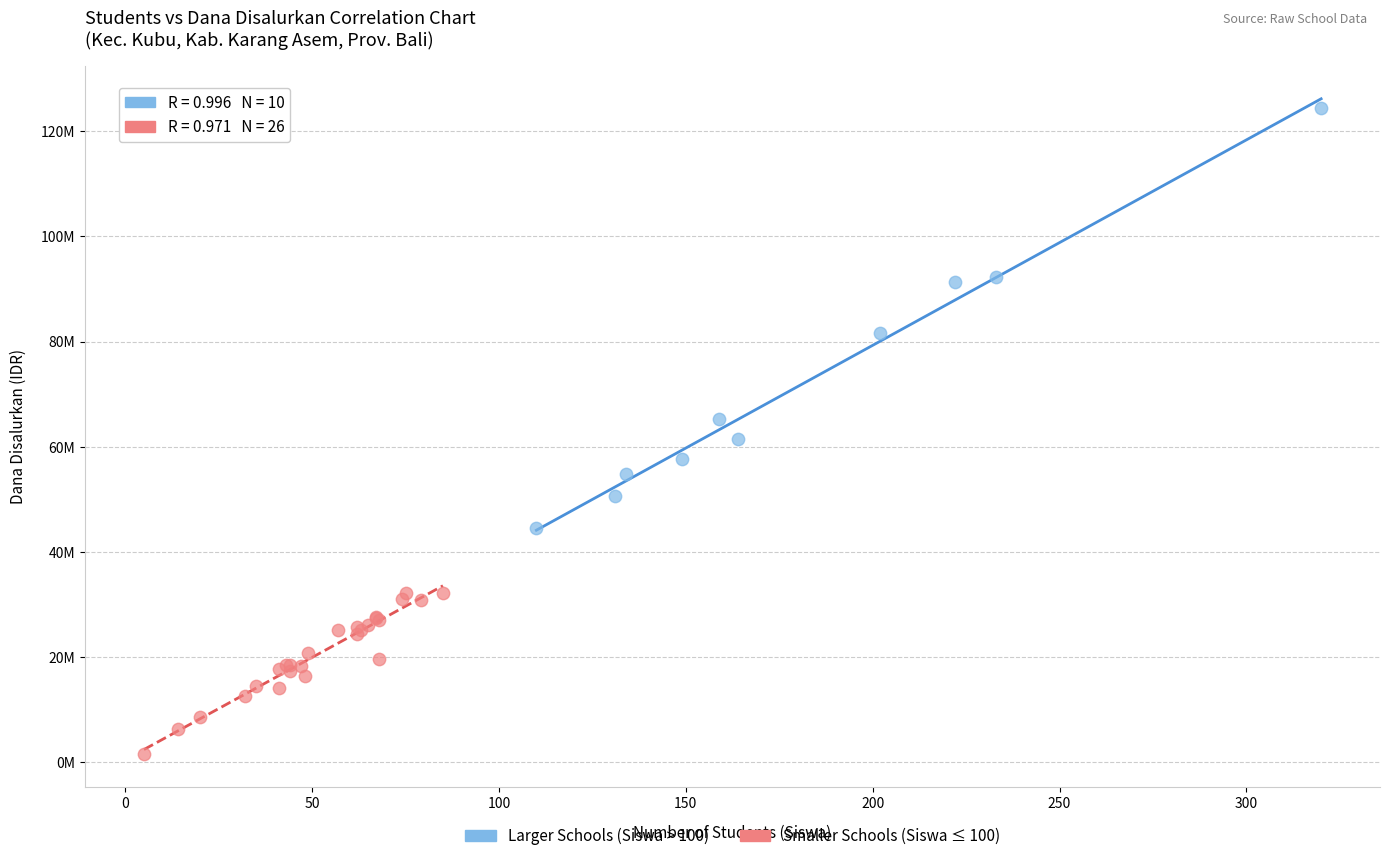

What are all the series names shown in the legend?

Larger Schools (Siswa > 100), Smaller Schools (Siswa ≤ 100)